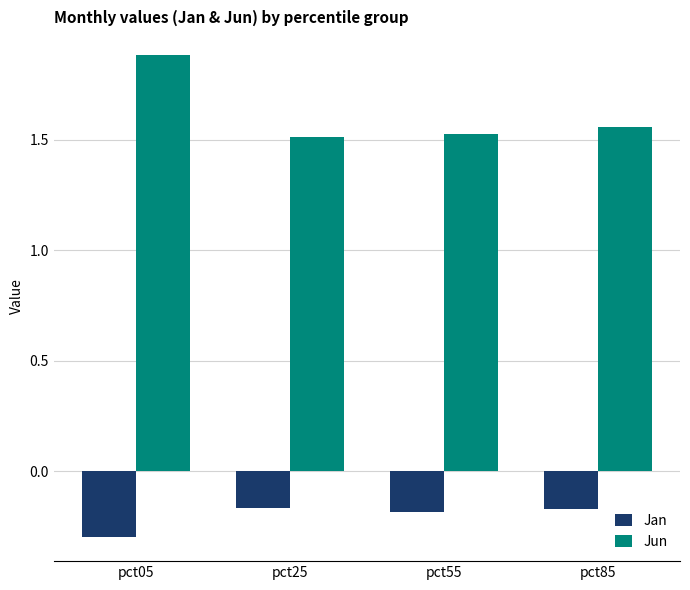

How many Jun values are between 1 and 2?

4